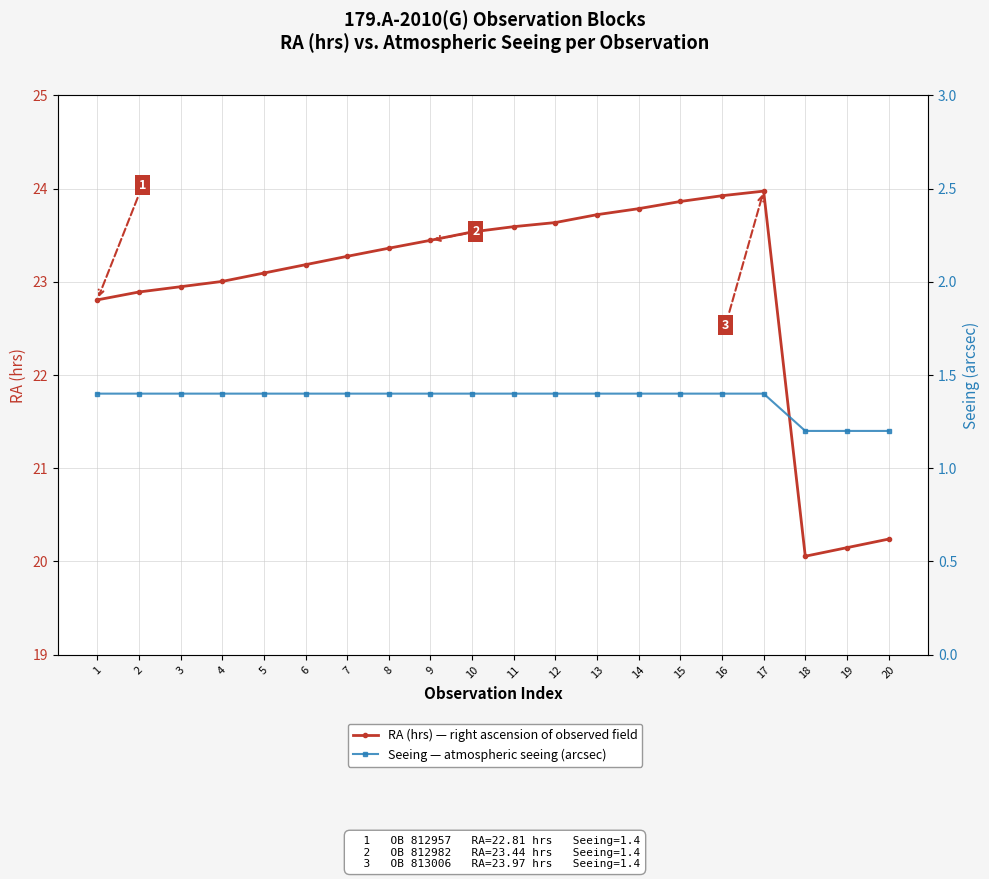

What is the maximum value for RA (hrs) — right ascension of observed field?

24.0